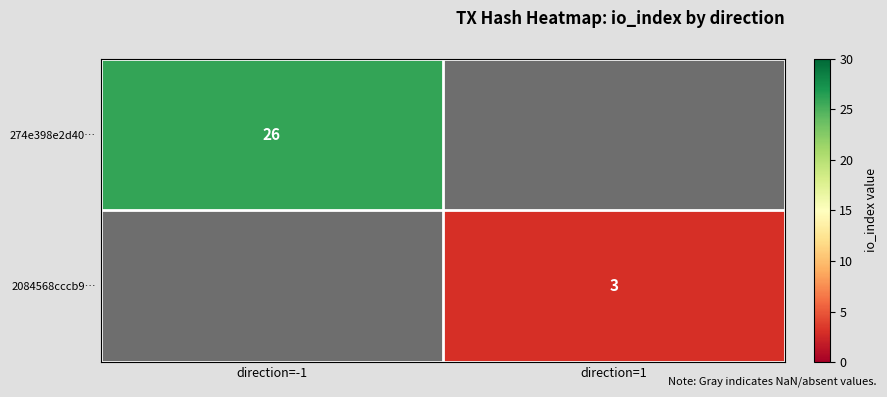

True or false: 2084568cccb9… has a value of 1 at direction=1.

False